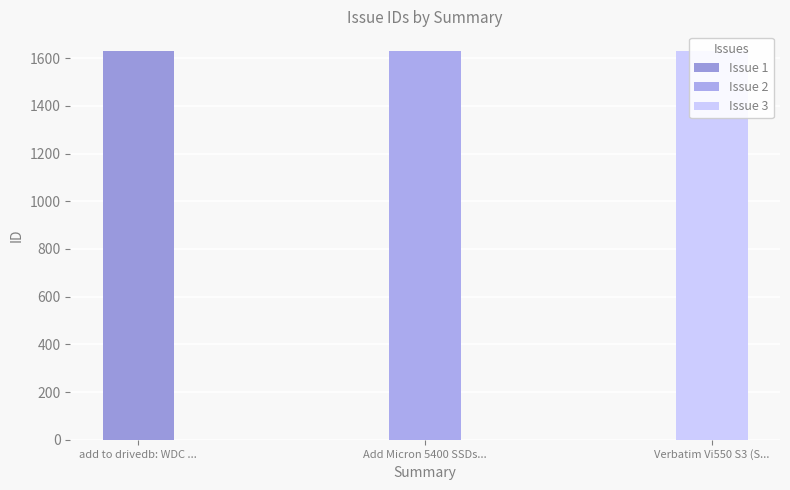

What is the approximate value at Add Micron 5400 SSDs to drivedb.h?

1630